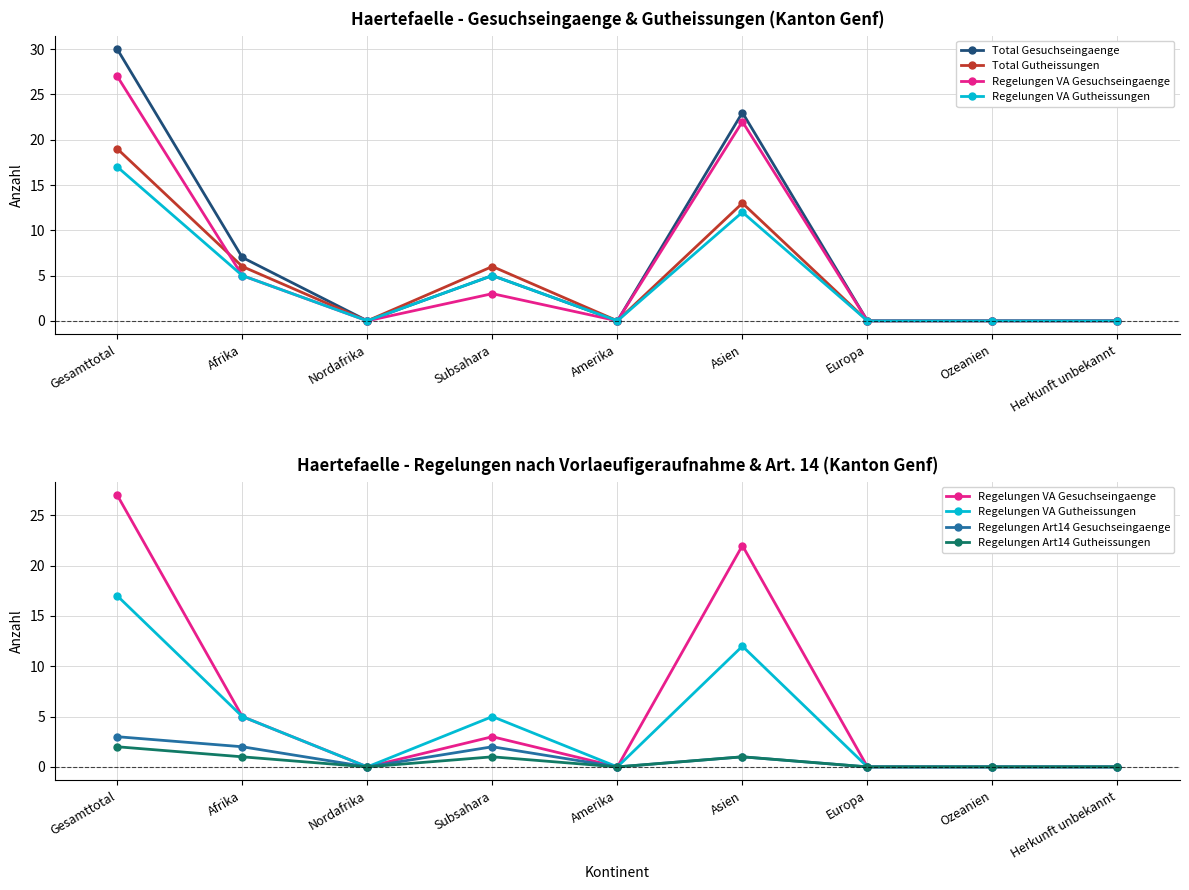

The Regelungen Art14 Gesuchseingaenge series shows 2 at Afrika. True or false?

True